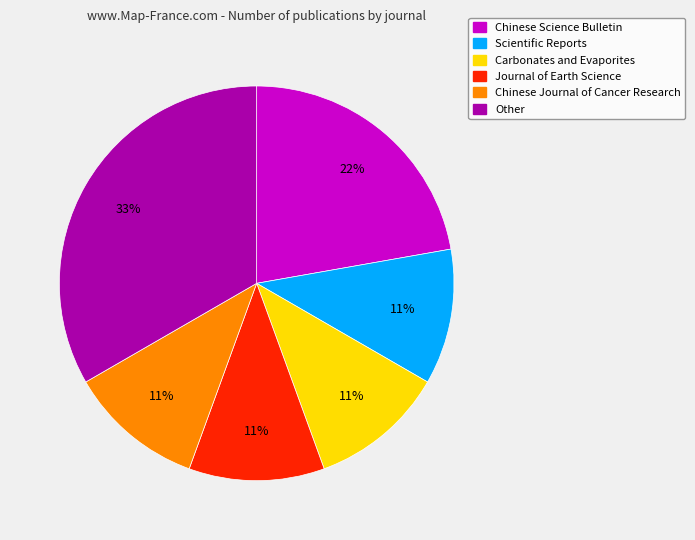

Which has a higher value, Other or Chinese Journal of Cancer Research?

Other